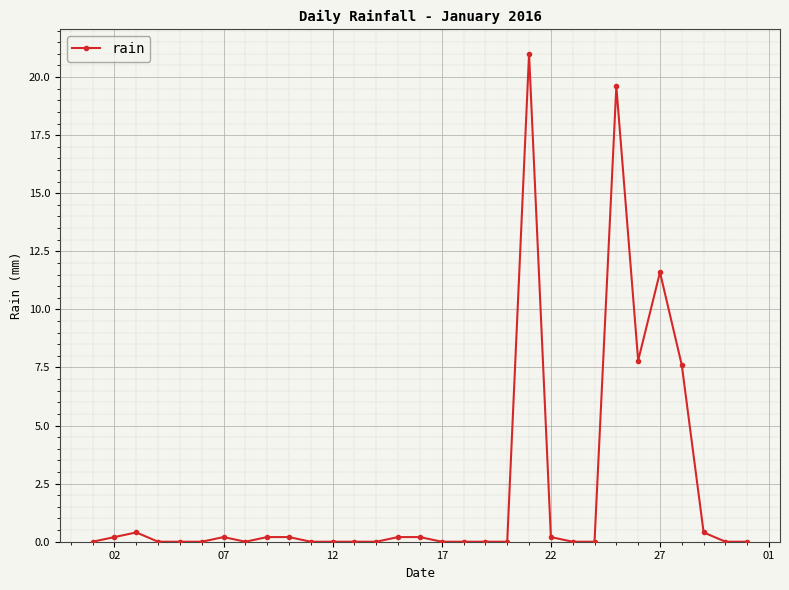

What is the average value?

2.3